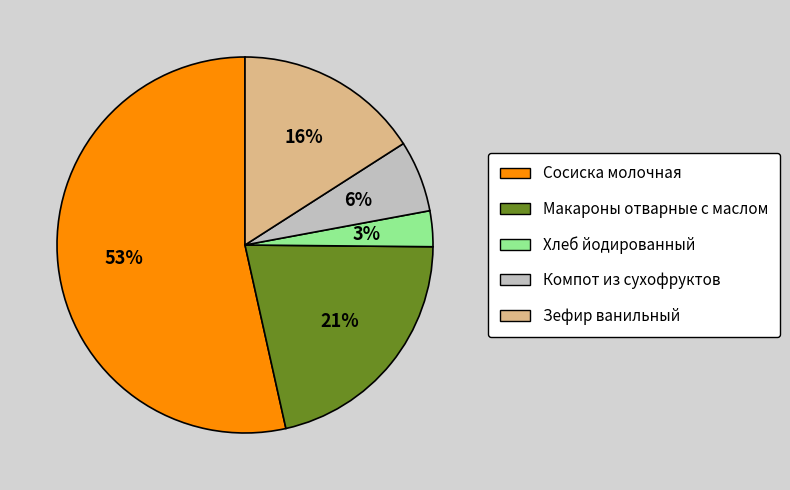

To the nearest percent, what percentage of the pie is Макароны отварные с маслом?

21%